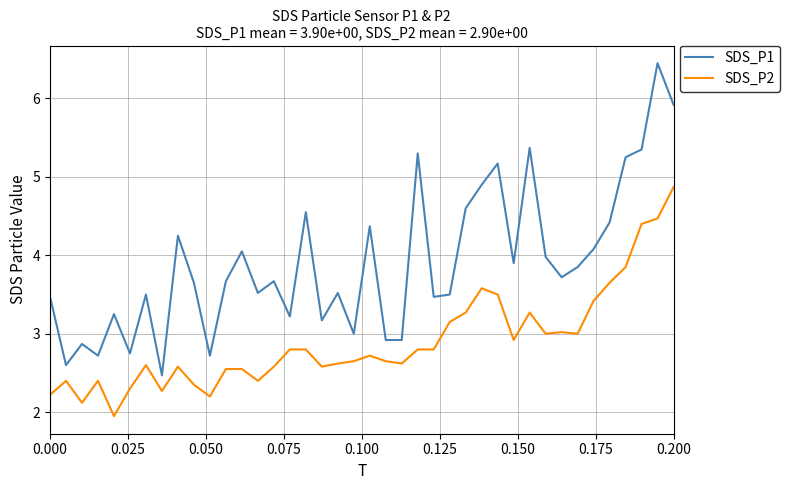

True or false: SDS_P1 and SDS_P2 cross at least once.

False